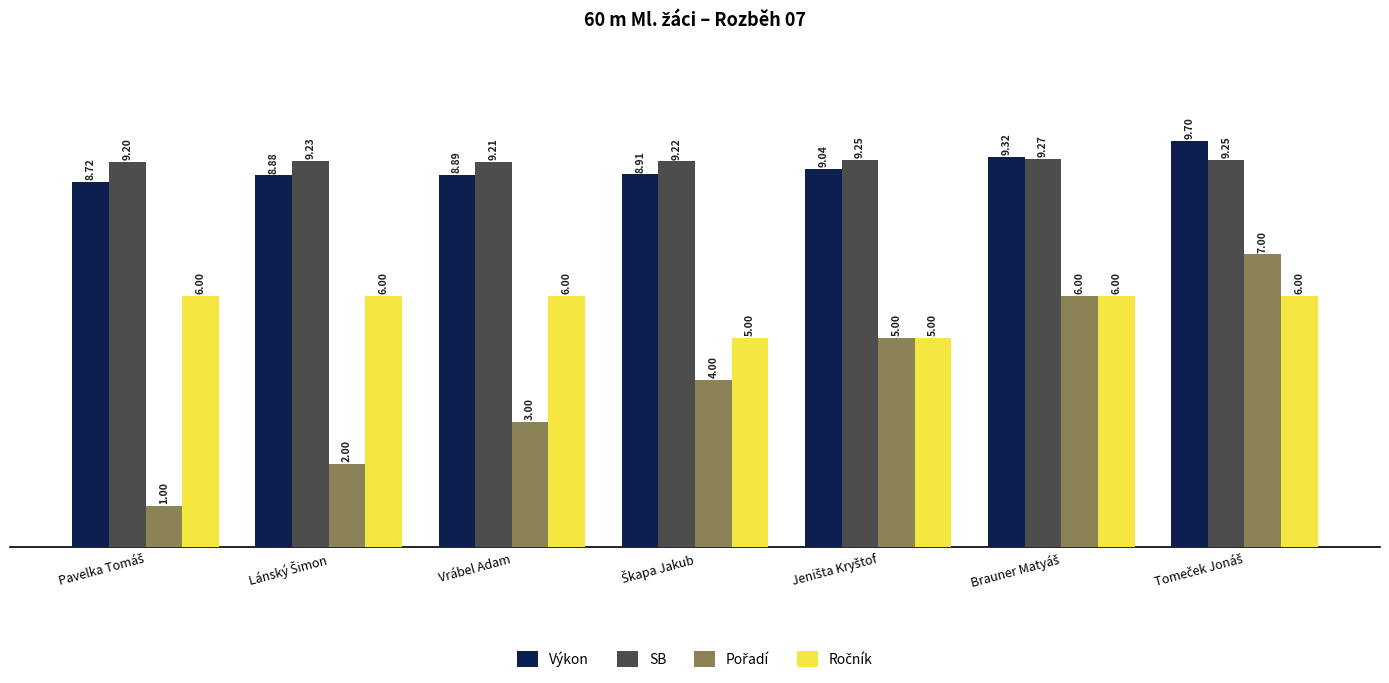

Is the value of Výkon at Vrábel Adam greater than the value of SB at Vrábel Adam?

No